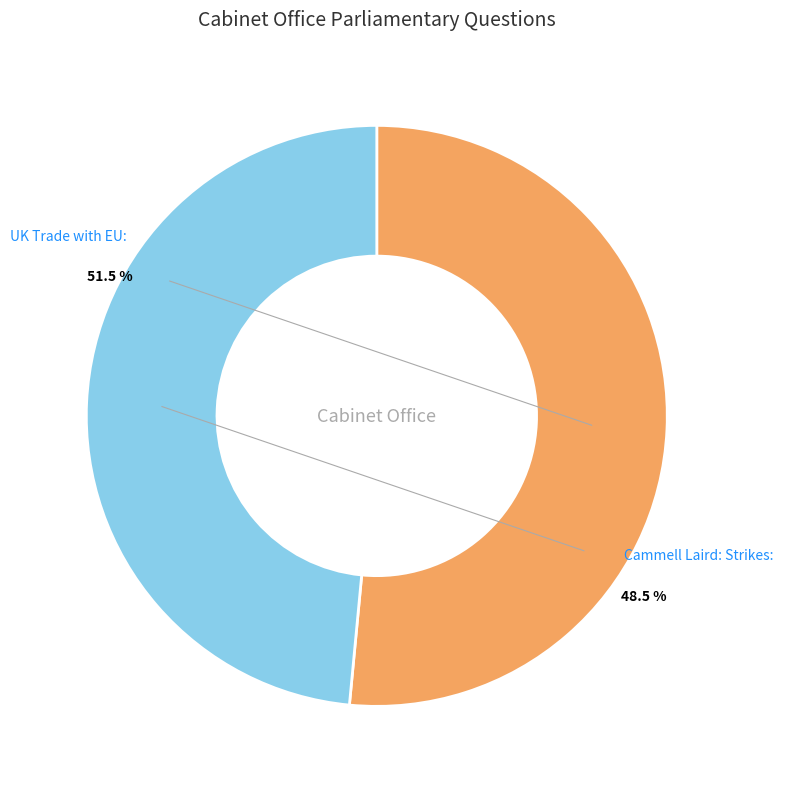

Which category has the smallest portion of the pie?

Cammell Laird: Strikes (59415)